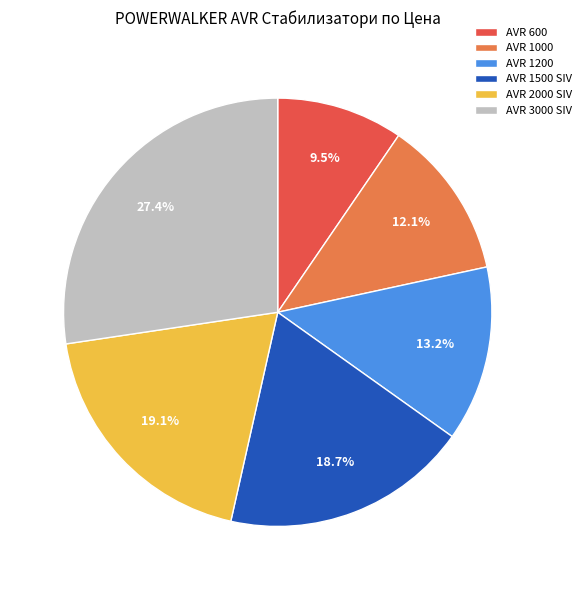

To the nearest percent, what percentage of the pie is AVR 3000 SIV?

27%